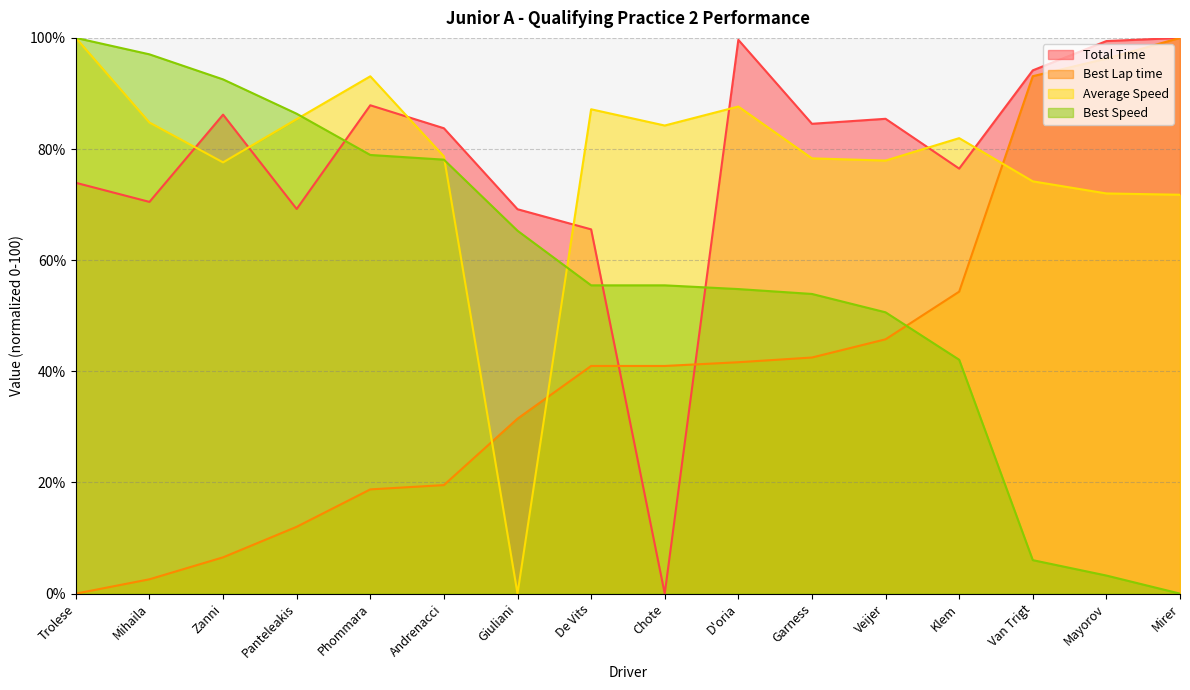

Which series has the largest total across all categories?

Total Time